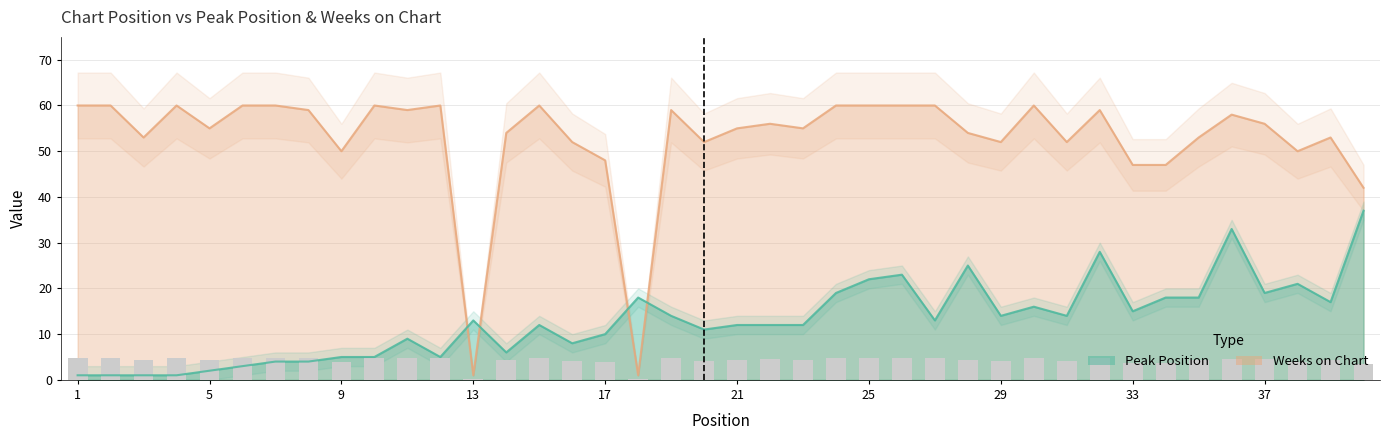

Between 14 and 37, which series saw the biggest shift?

Peak Position